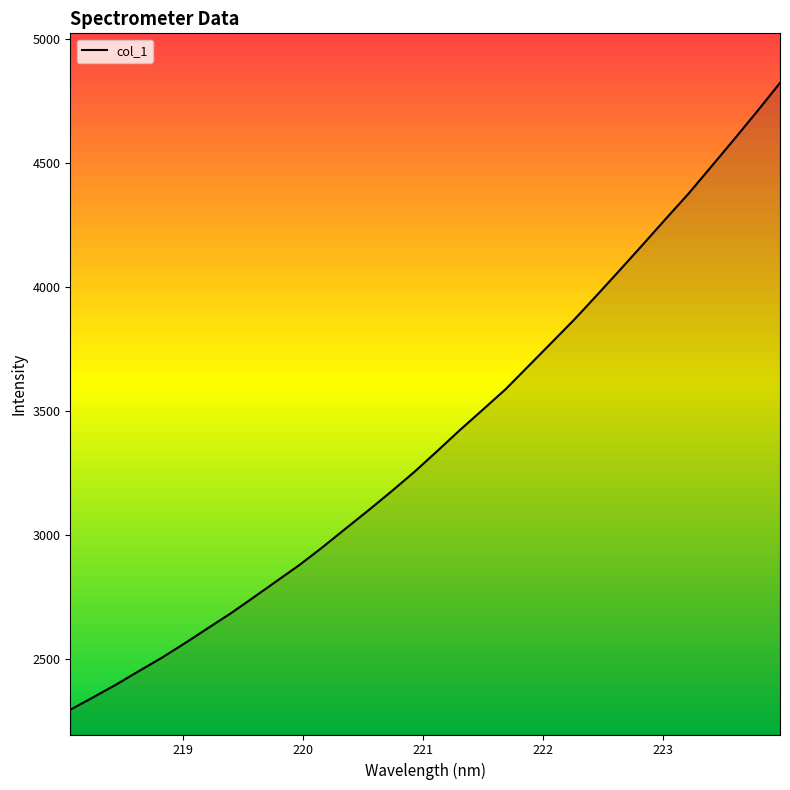

Reading left to right, what are all the values shown in this chart?

2294.1	2344.4	2395.6	2450.5	2504.2	2562.6	2623.0	2683.1	2747.5	2813.0	2878.4	2949.5	3024.0	3098.0	3174.0	3252.5	3336.5	3422.2	3504.4	3587.3	3680.9	3774.5	3868.4	3967.8	4069.0	4171.2	4274.9	4377.2	4486.8	4596.9	4709.2	4824.1